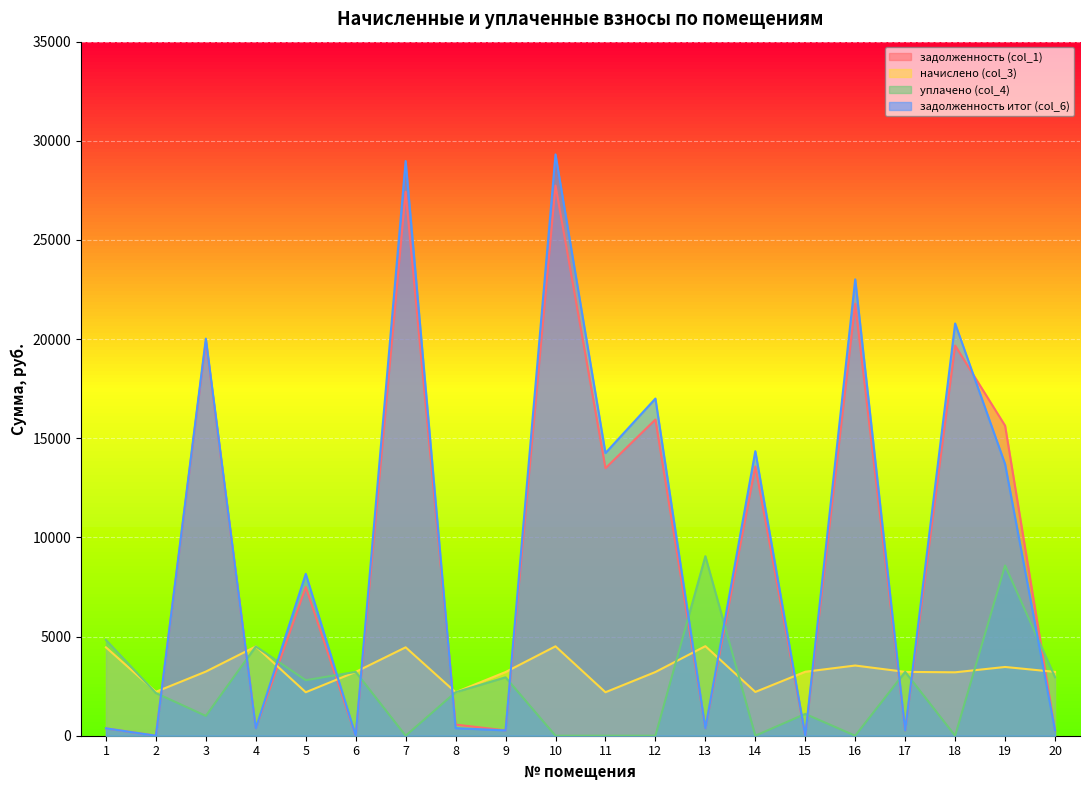

How many data points in начислено (col_3) are above 3219?

12